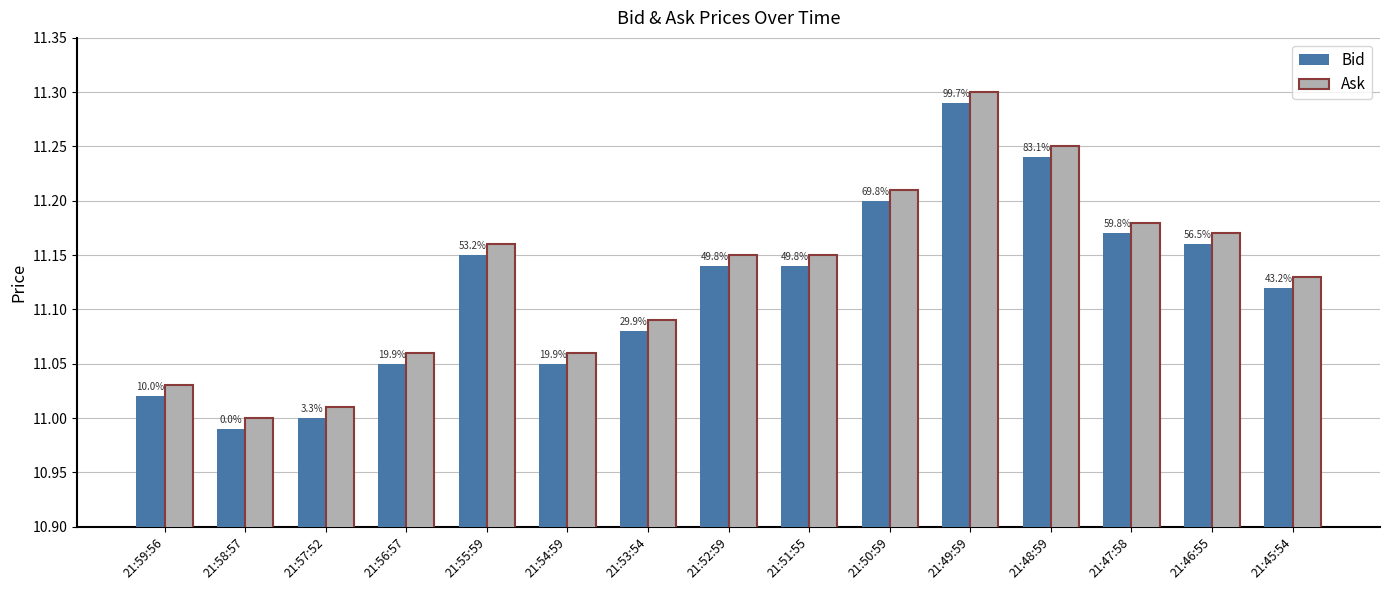

What is the difference between the maximum and minimum values in the Bid series?

0.3